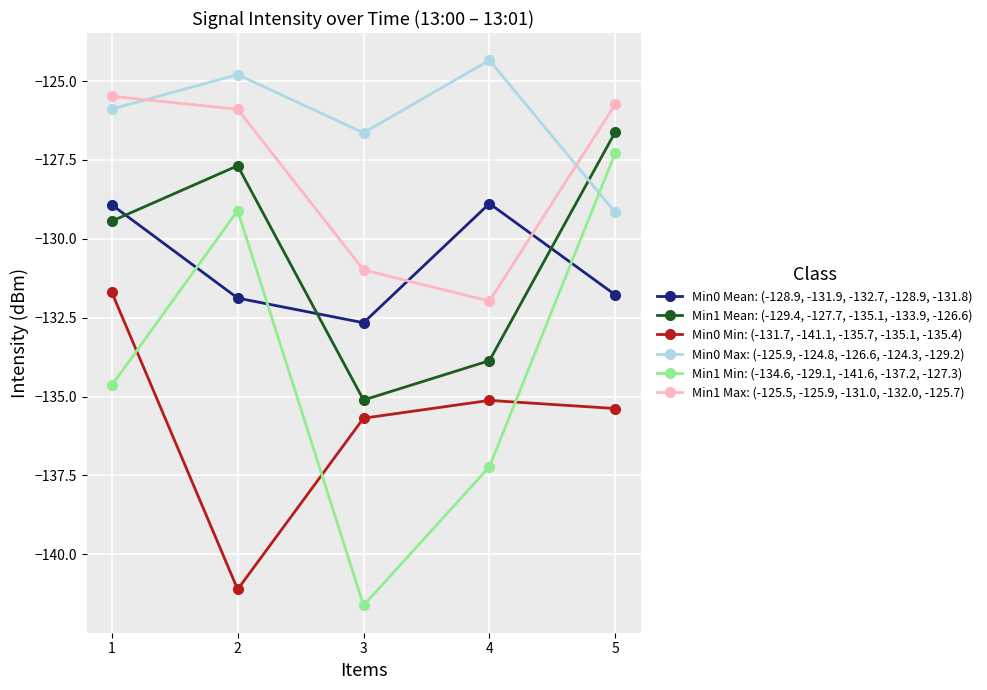

What is the total value across all series at 2?

-780.5